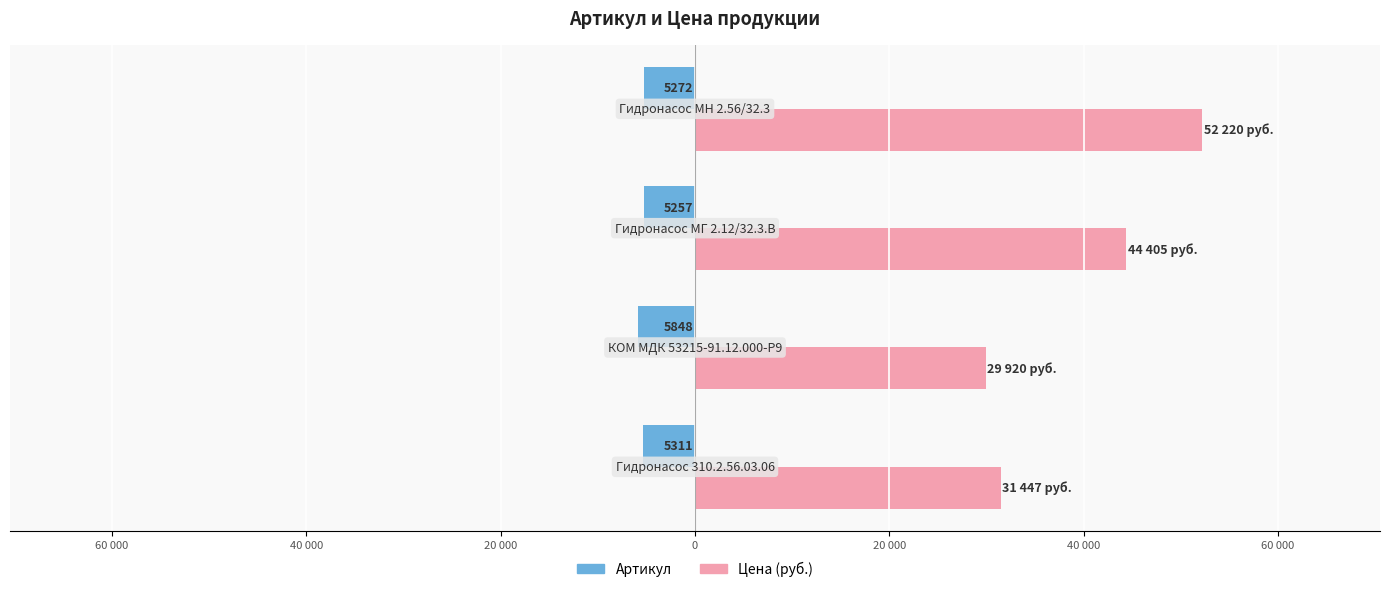

Reading left to right, list all the values displayed in this chart.

Артикул: -5311	-5848	-5257	-5272
Цена (руб.): 31447	29920	44405	52220